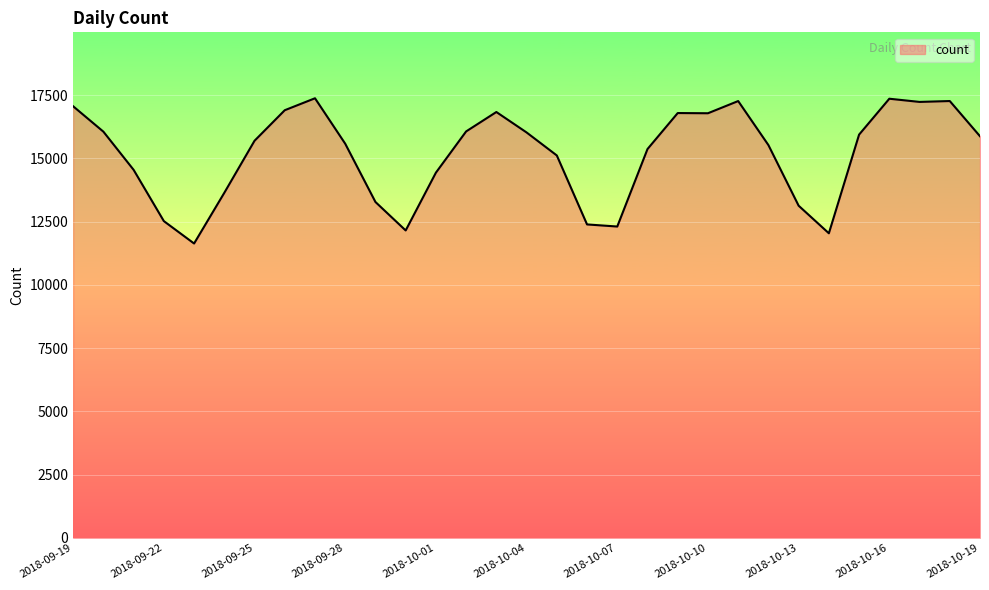

What is the minimum value shown in the chart?

11633